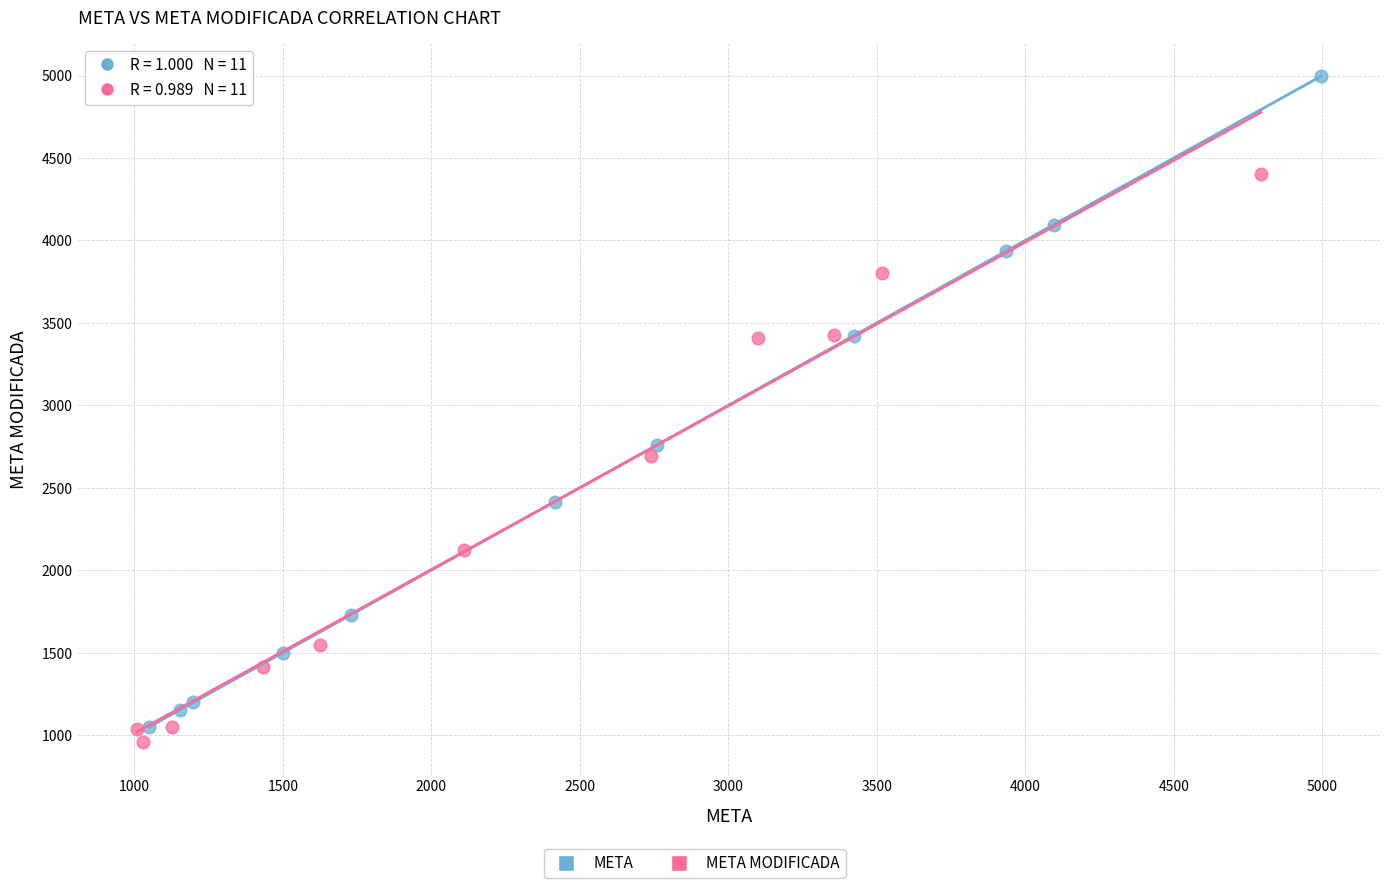

Which series contains the highest Y value?

META